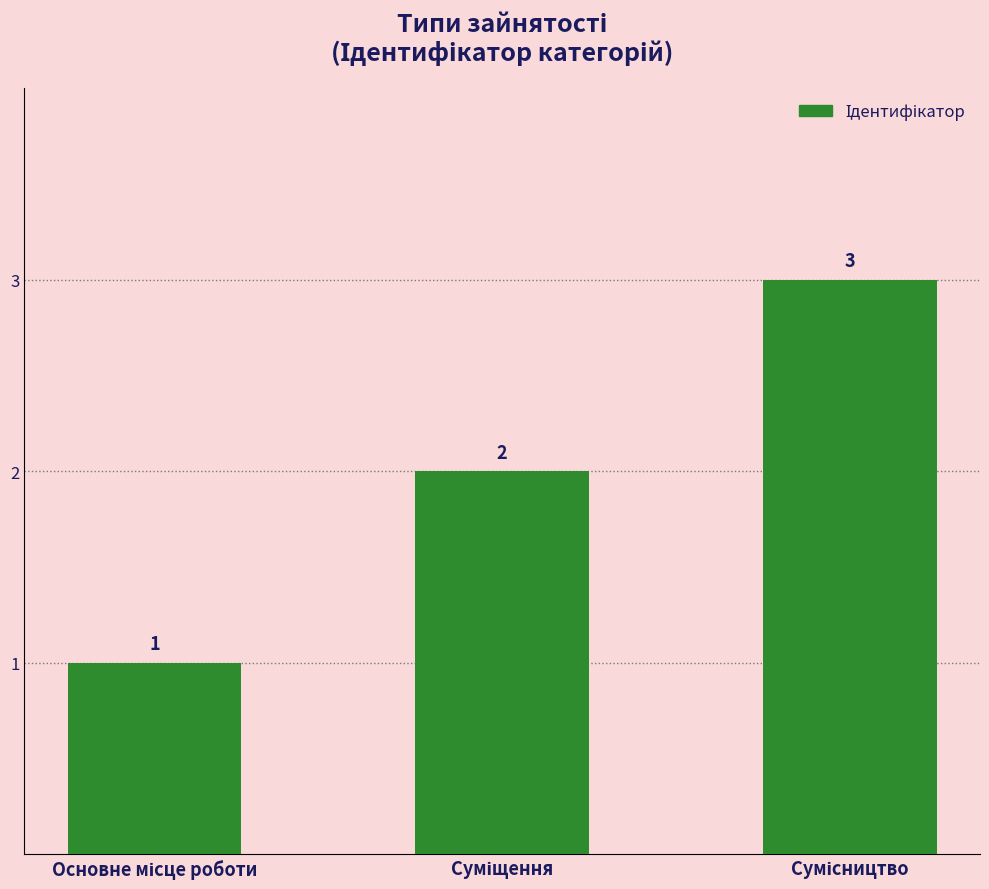

What is the sum of all values?

6